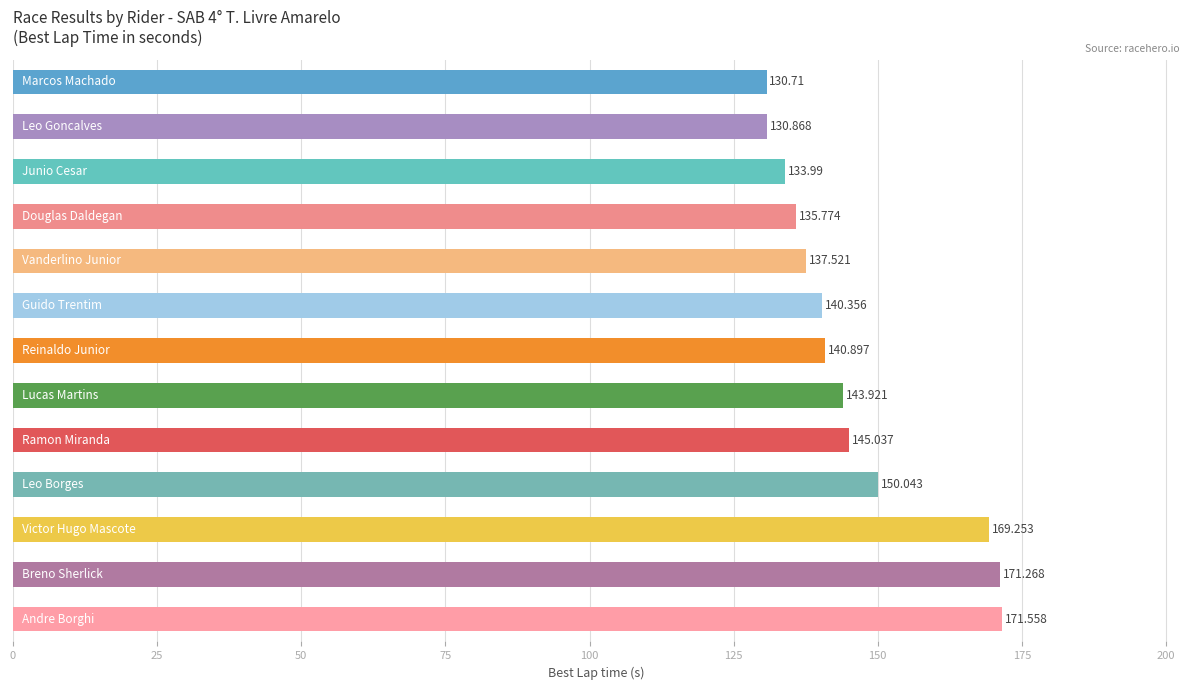

What is the minimum value shown in the chart?

130.7